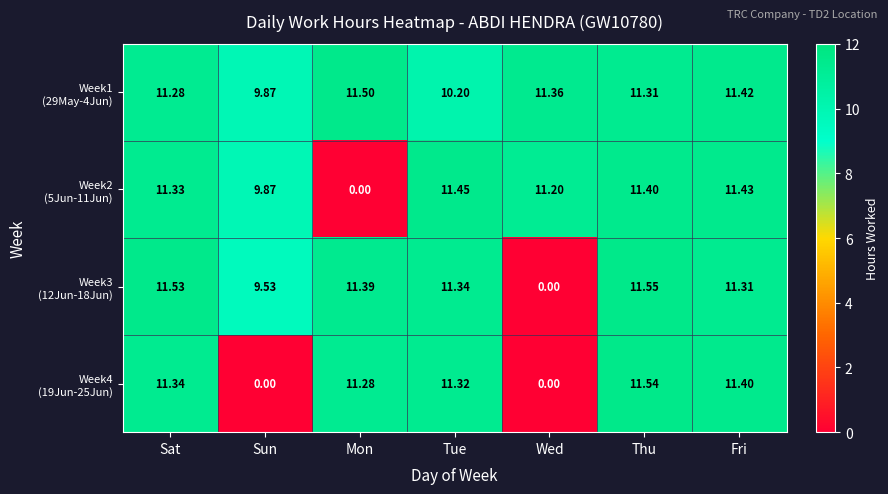

At which category is the sum across all series the highest?

Thu